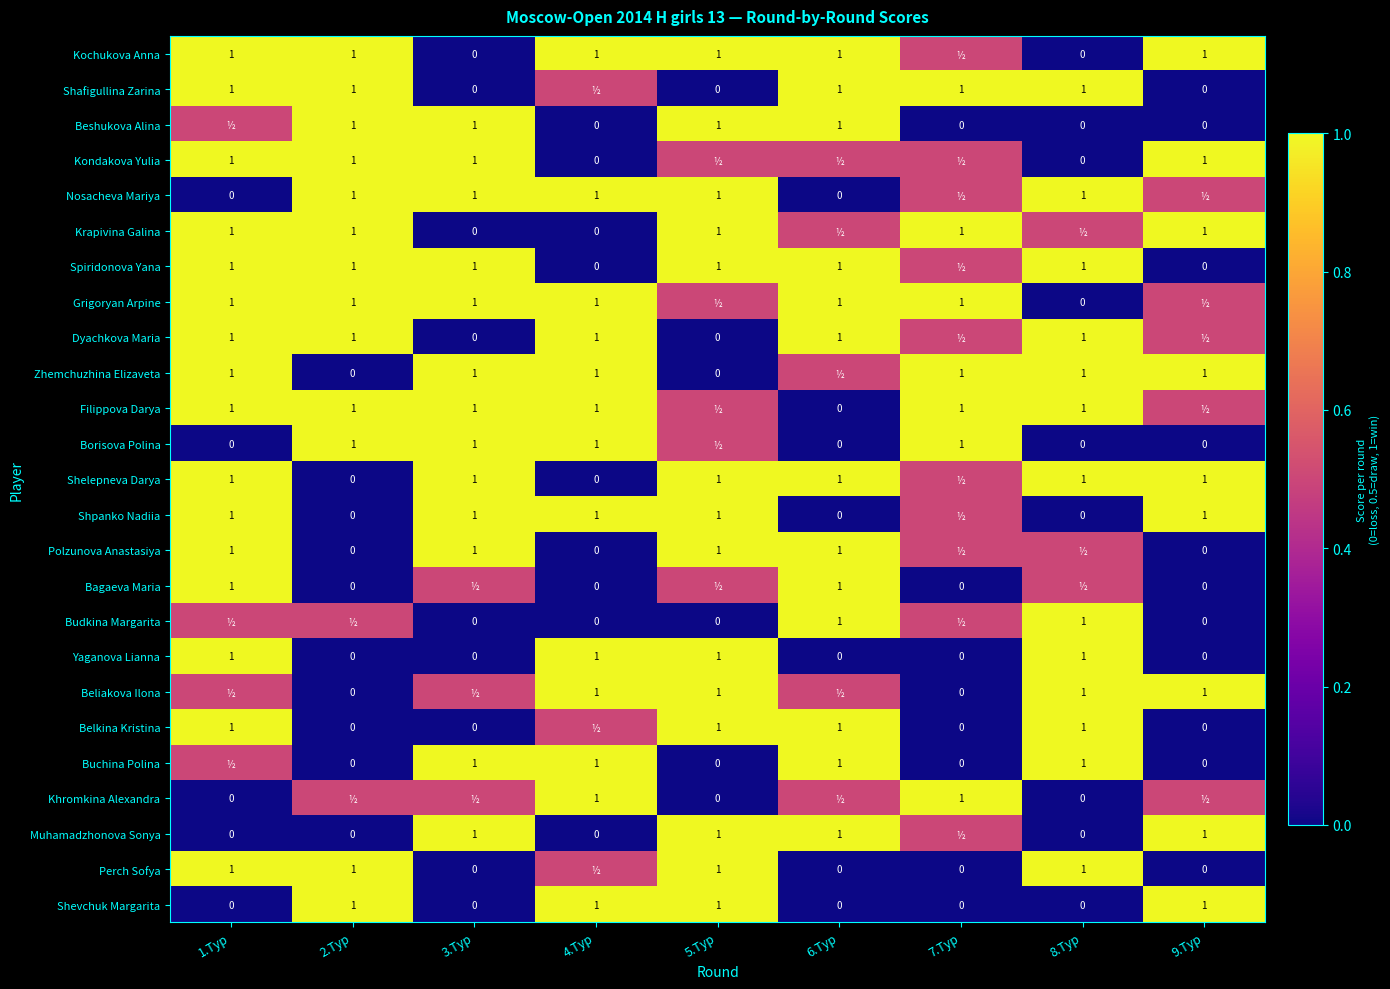

What is the sum of the Khromkina Alexandra values at 5.Тур and 4.Тур?

1.0